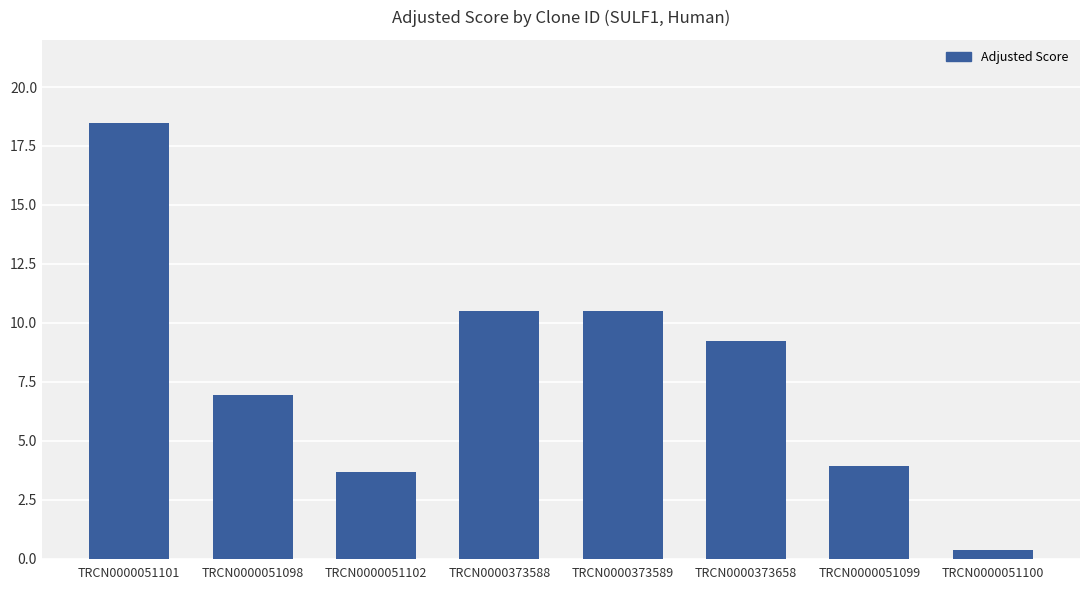

Is it true that the value at TRCN0000051098 is 6.9?

True